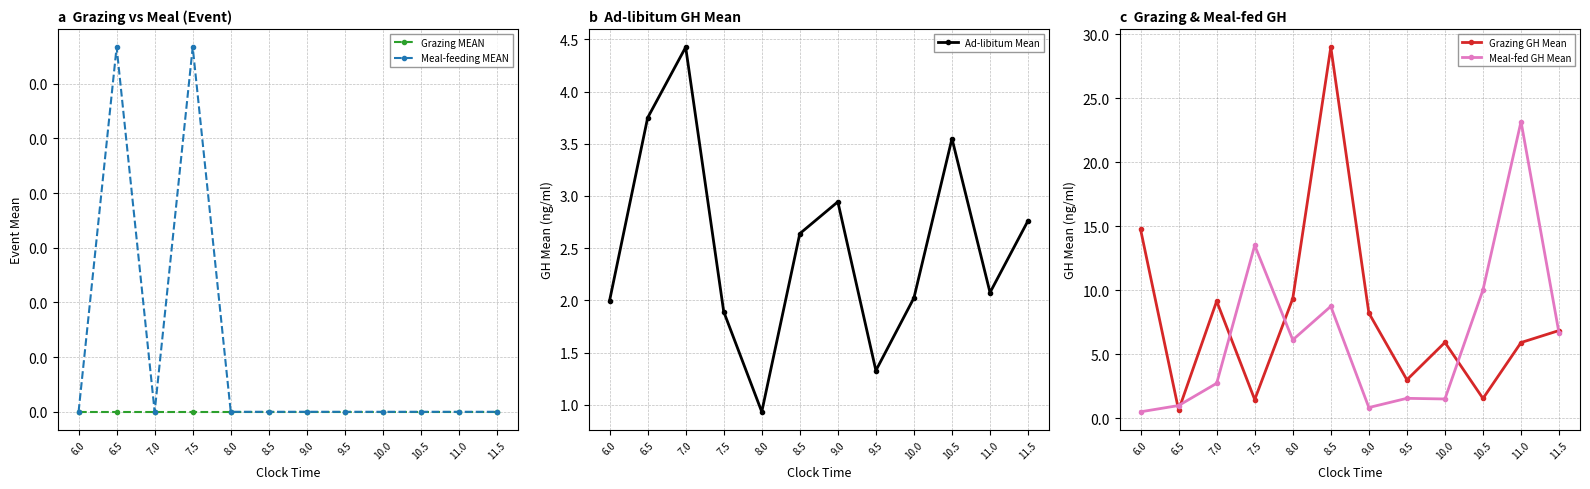

True or false: Grazing MEAN and Grazing GH Mean cross at least once.

False